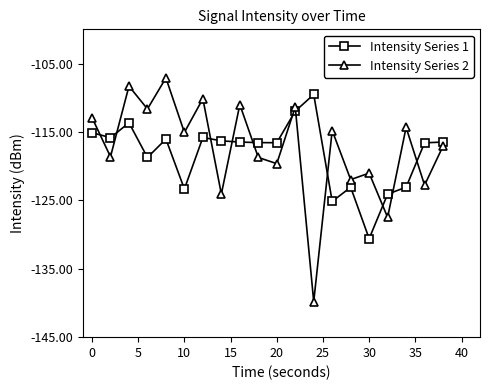

List the series in order of their peak value, lowest first.

Intensity Series 1, Intensity Series 2